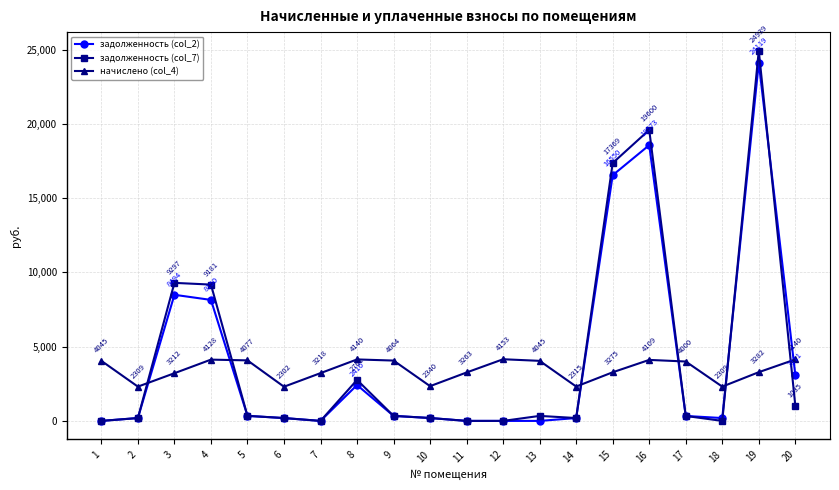

Which category has the highest value in the задолженность (col_7) series?

19